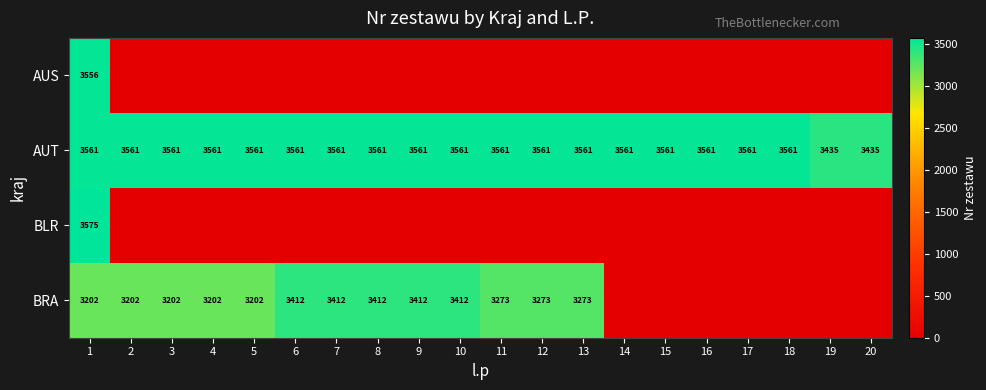

What is the total value across all series at 2?

6763